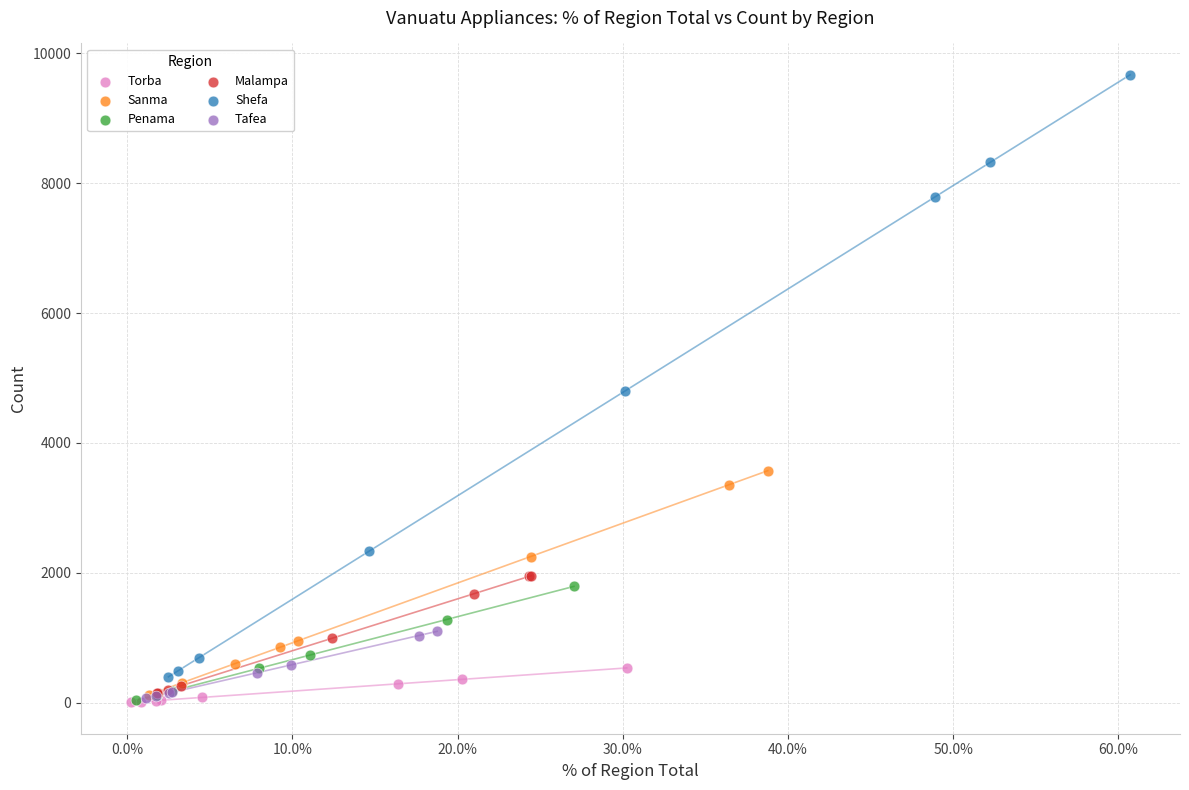

Which series contains the highest Y value?

Shefa